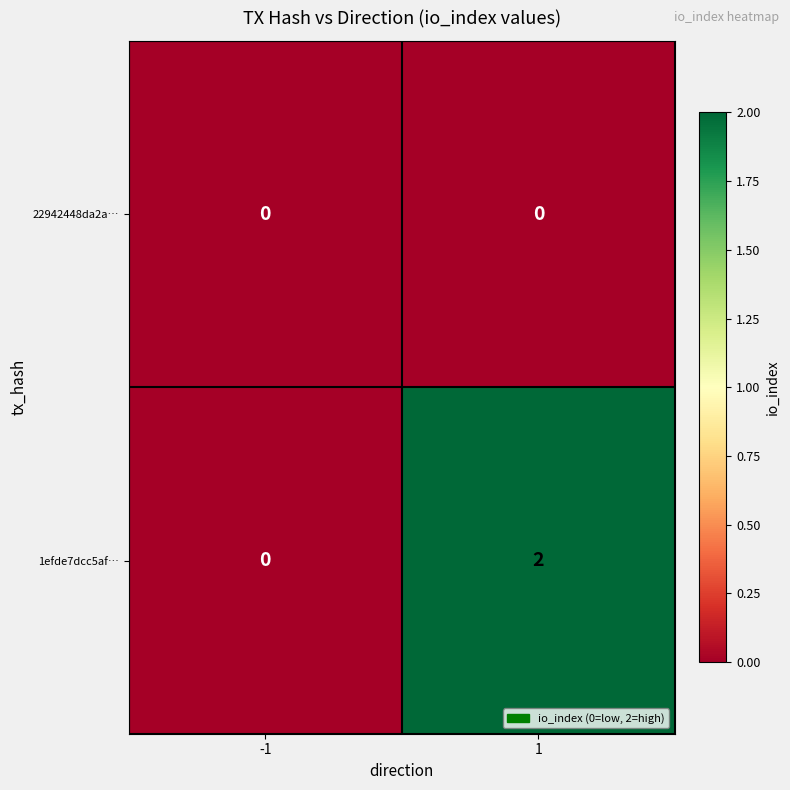

At which category is the sum across all series the highest?

1